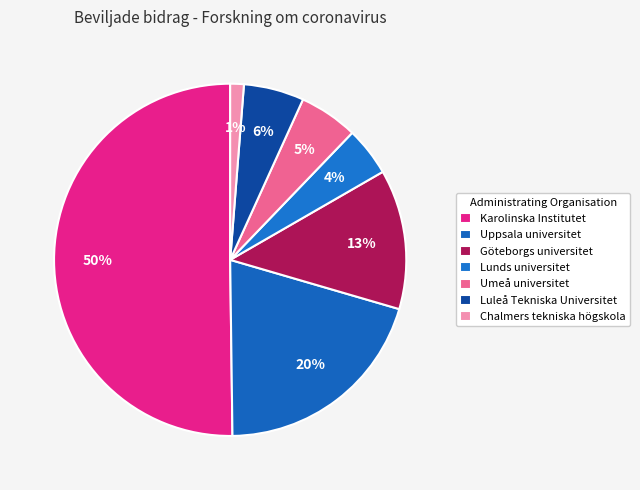

To the nearest percent, what portion does Karolinska Institutet represent?

50%